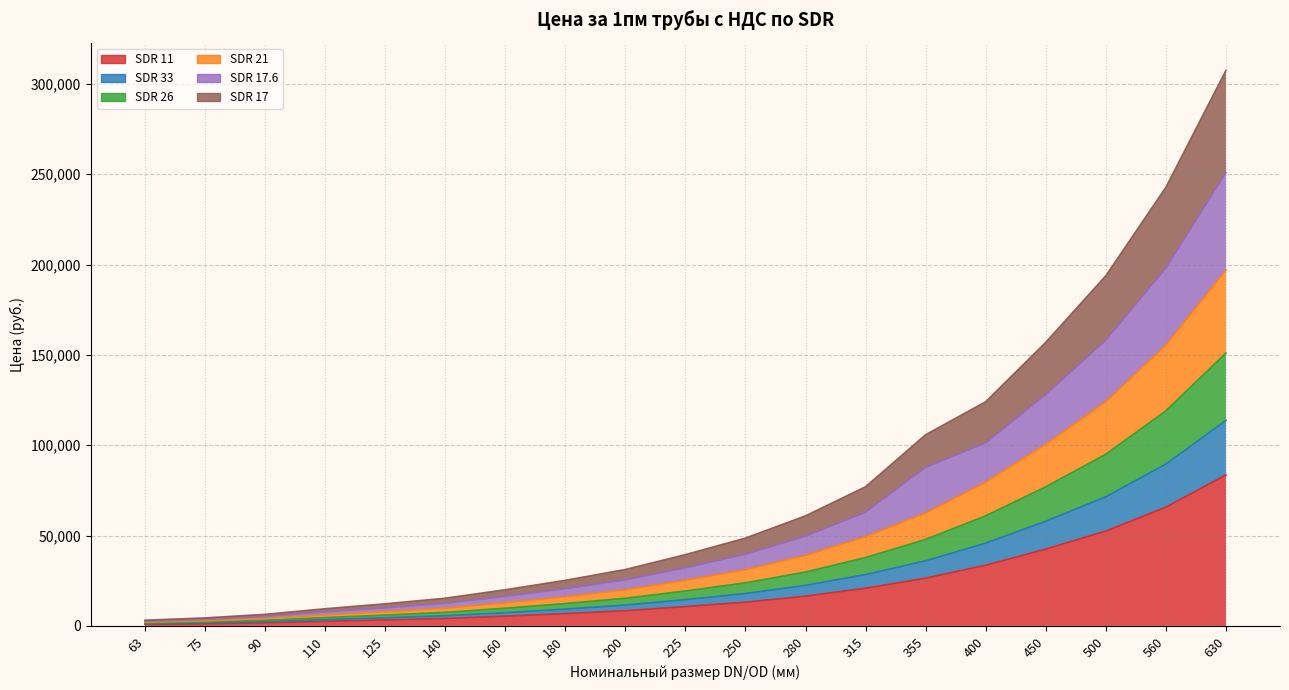

What value does the SDR 17 series have at 400?

124121.0